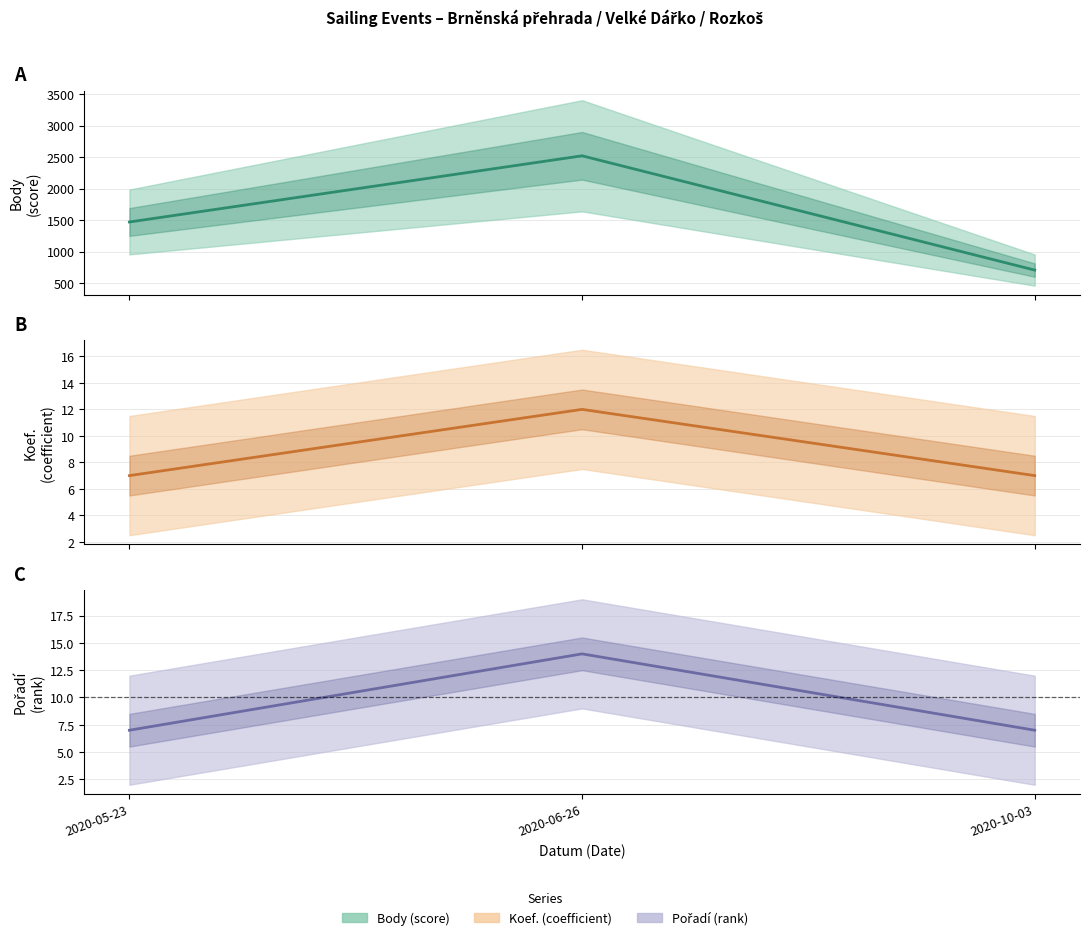

What is the total value across all series at 2020-10-03?

721